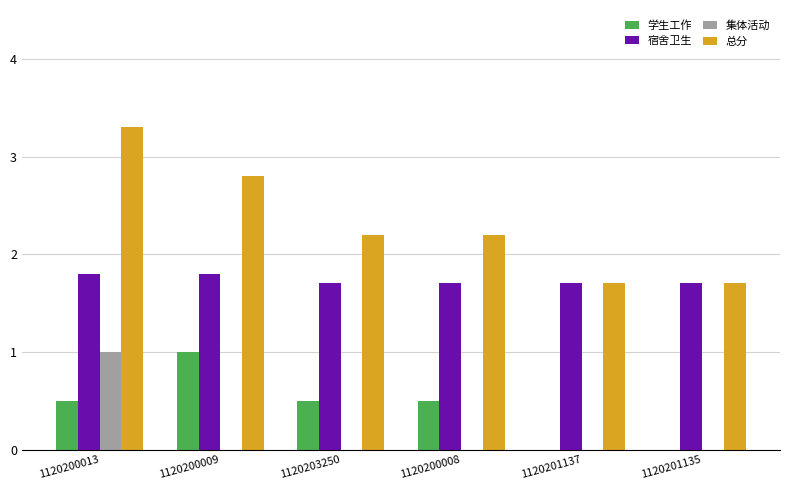

Which series changed the most between 1120200013 and 1120200009?

集体活动